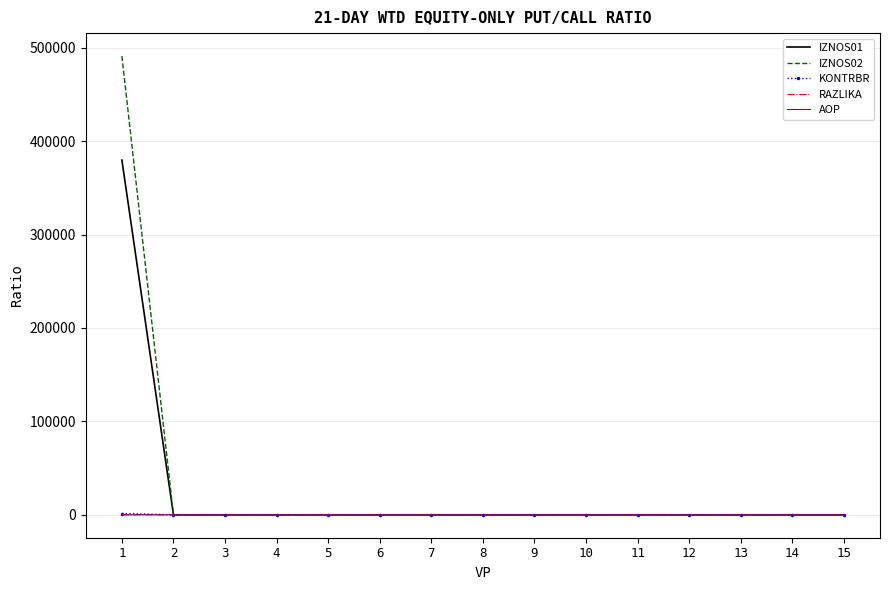

What is the difference between the maximum and minimum values in the AOP series?

14.0